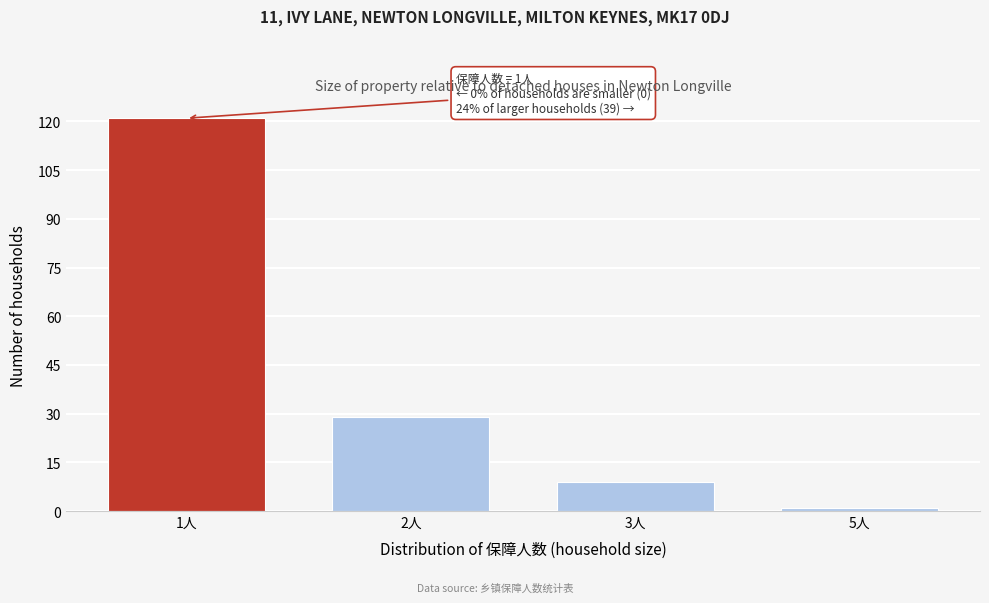

Reading right to left, list all the values displayed in this chart.

5人=1	3人=9	2人=29	1人=121